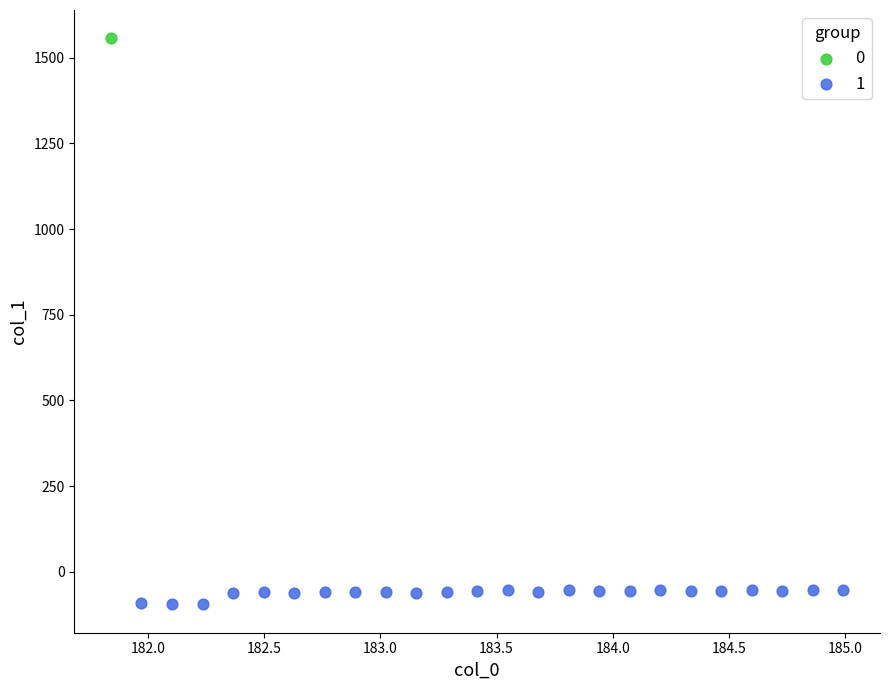

Which series contains the highest Y value?

0